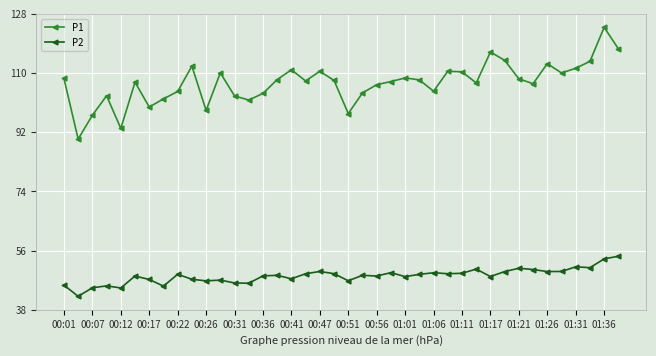

What is the average value of the P1 series?

106.7